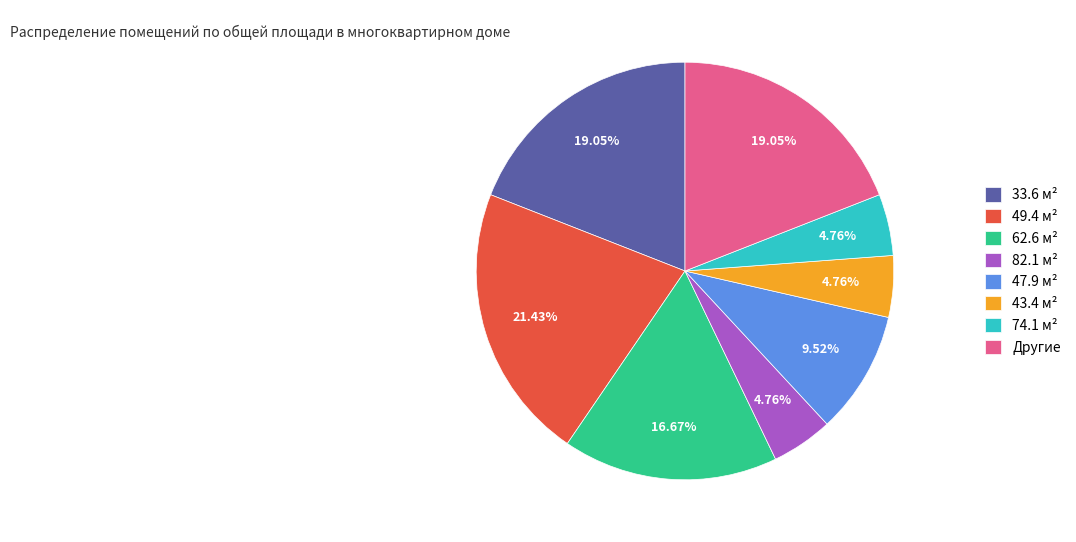

Combined, do 49.4 м² and 47.9 м² account for over 50%?

No